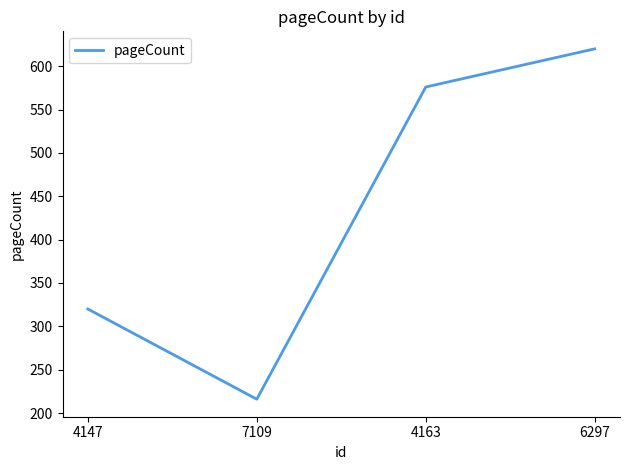

List the labels in order of value, largest first.

6297, 4163, 4147, 7109